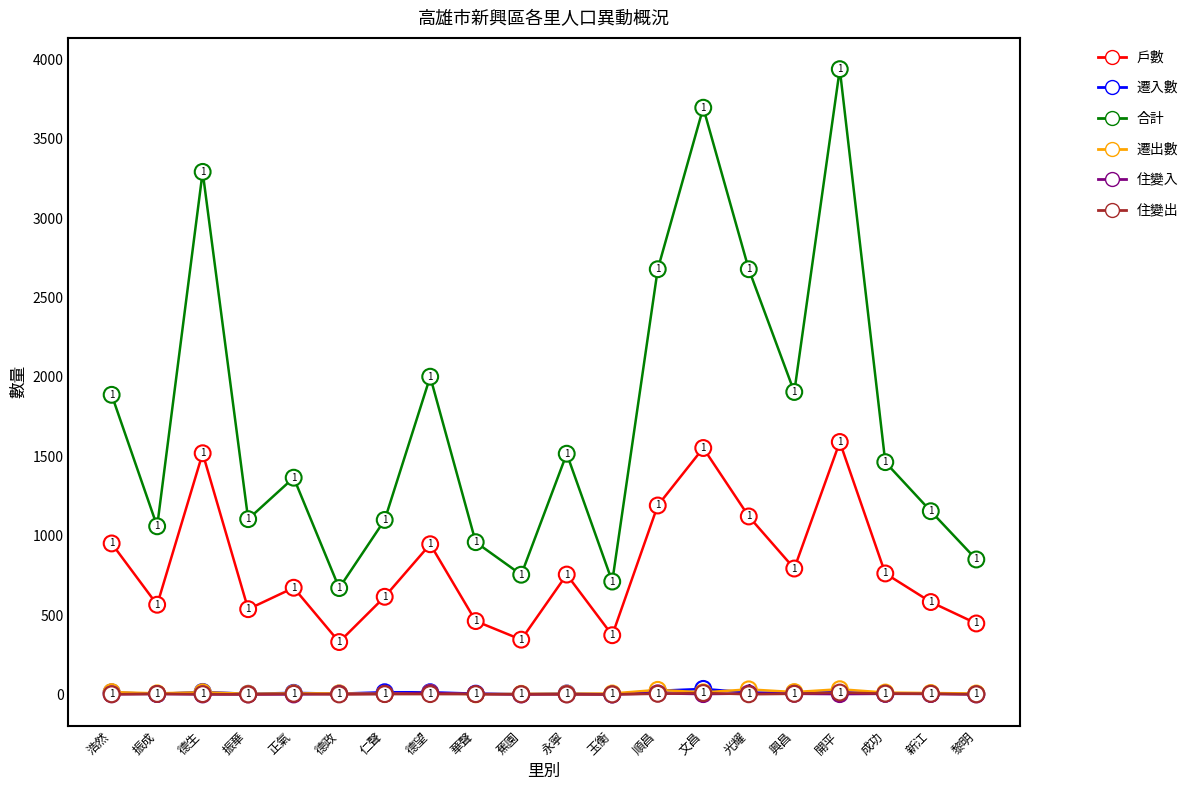

Reading right to left, extract all data points from this chart.

戶數: 447	582	762	1590	793	1121	1552	1190	373	755	345	462	946	615	330	672	537	1519	565	951
遷入數: 3	5	5	14	10	12	35	23	1	6	2	5	14	14	5	10	4	16	3	13
合計: 850	1154	1463	3938	1905	2678	3695	2678	711	1516	754	959	2001	1099	670	1365	1104	3291	1059	1887
遷出數: 6	9	12	33	15	32	13	29	6	5	4	1	10	4	7	7	4	14	7	15
住變入: 0	3	4	2	4	6	2	7	0	1	0	3	9	4	3	0	0	0	3	1
住變出: 1	4	5	12	4	1	9	4	0	0	1	2	2	2	0	4	0	2	3	1